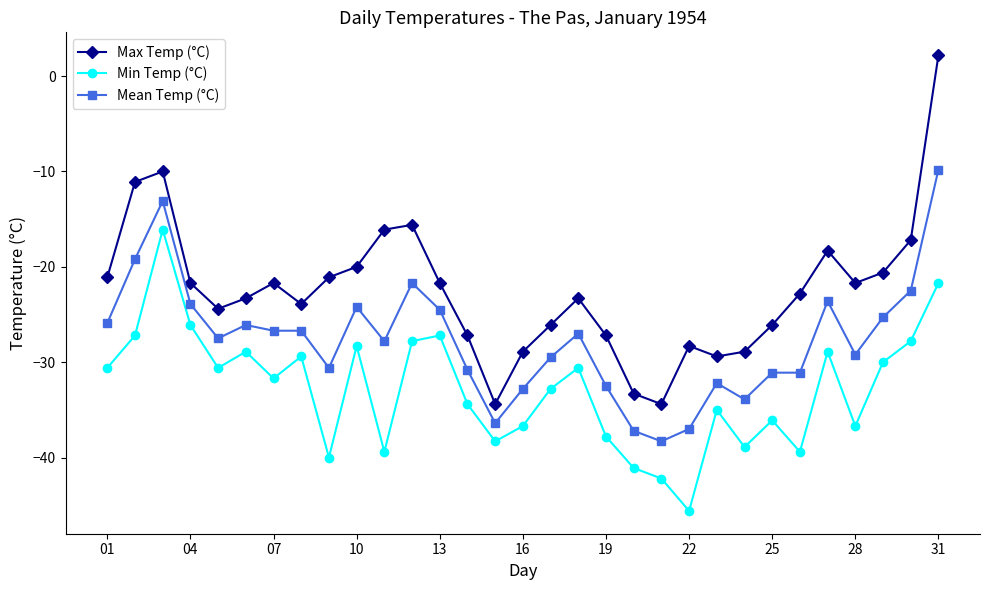

What is the maximum value for Max Temp (°C)?

2.2